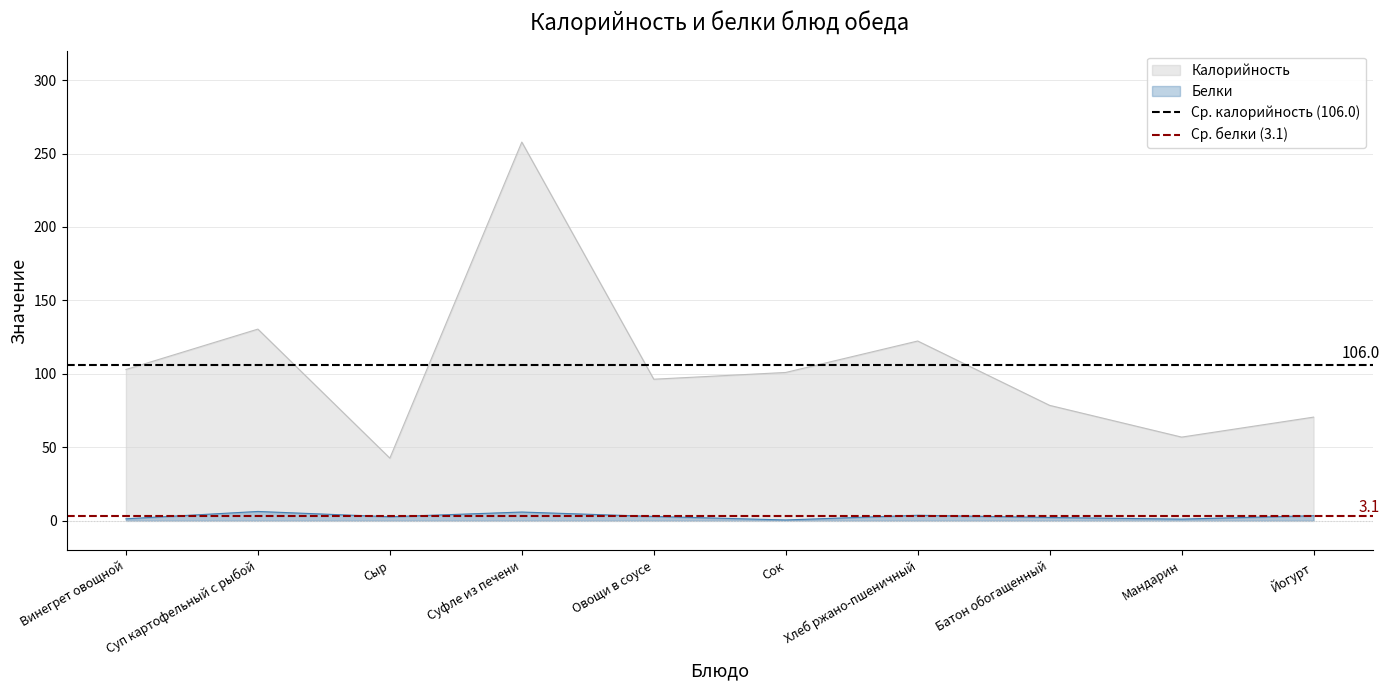

True or false: Ср. белки (3.1) has a value of 4.7 at Суп картофельный с рыбой.

False